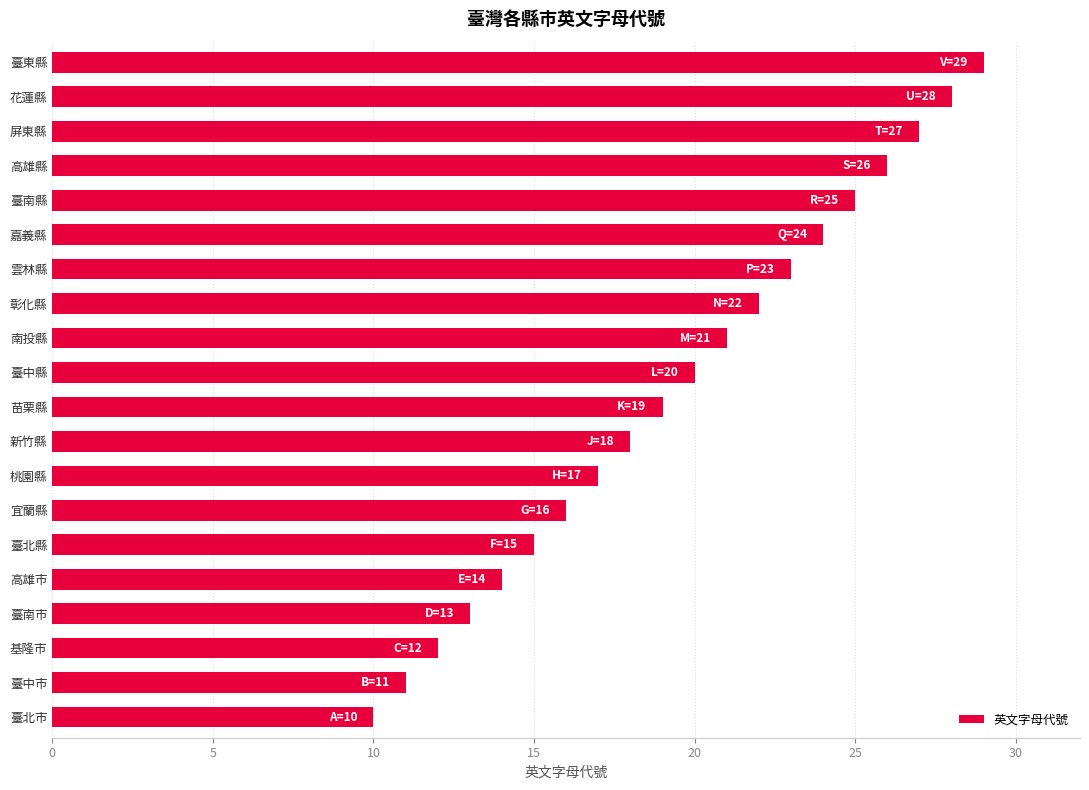

At which label is the value closest to 19?

苗栗縣